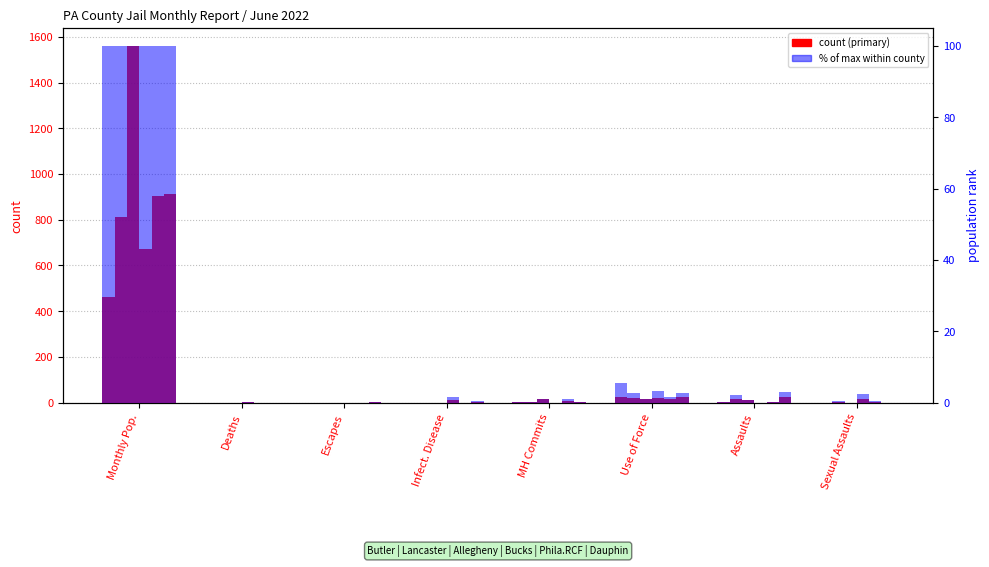

At which label does Butler first exceed 1?

Monthly Pop.